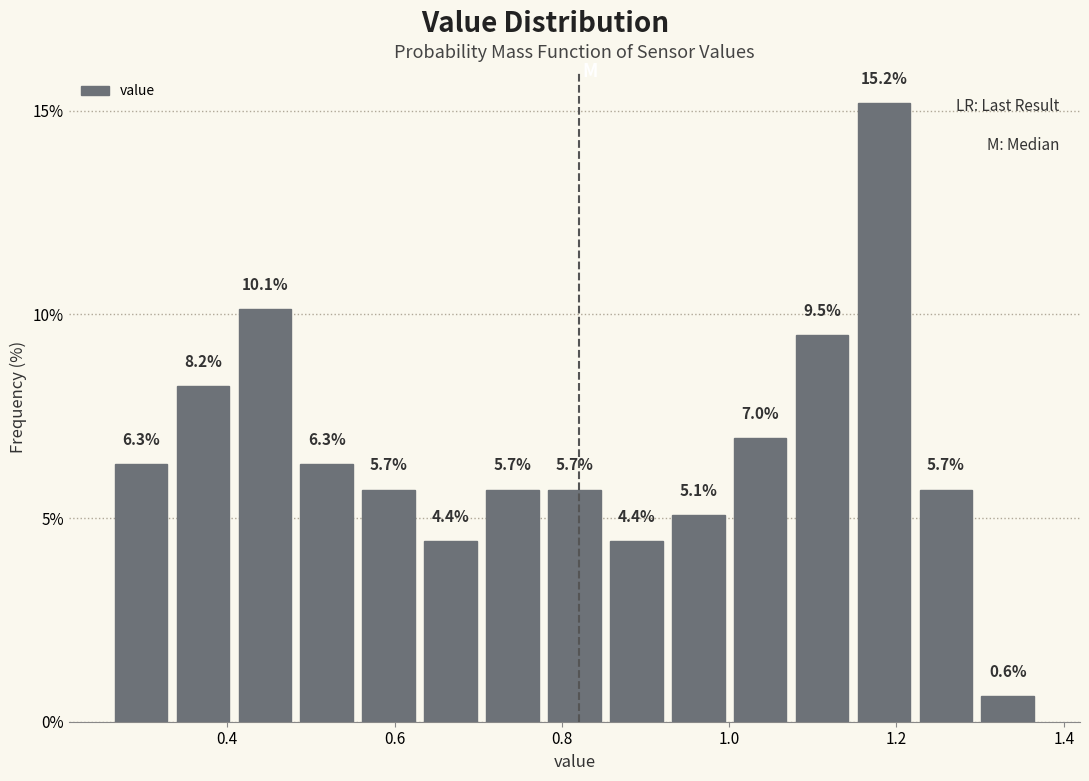

Around what value on the x-axis is the tallest bar? Give the approximate position of its centre, as read against the axis.

1.18